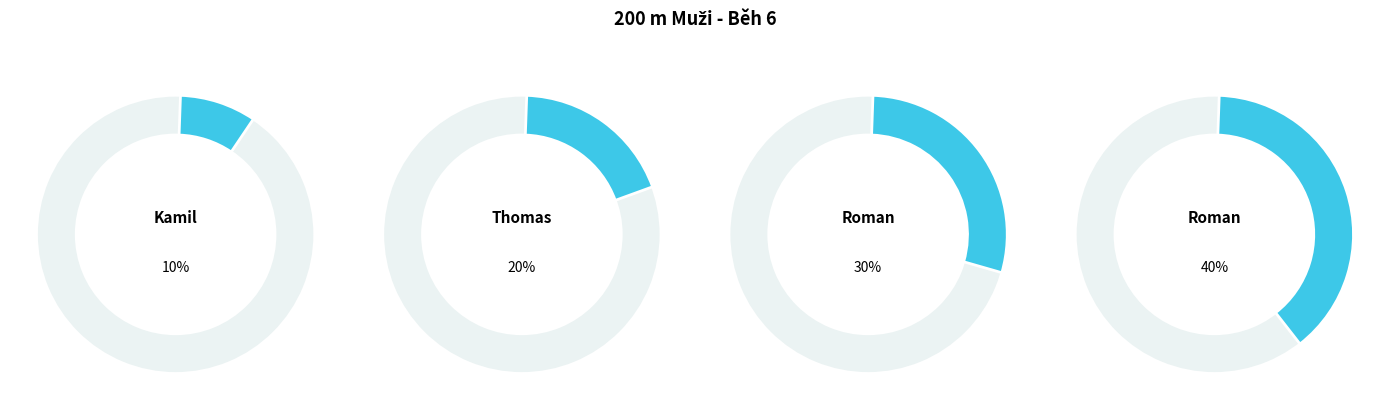

Is it true that Szewczw Kamil is 16% of the pie?

False